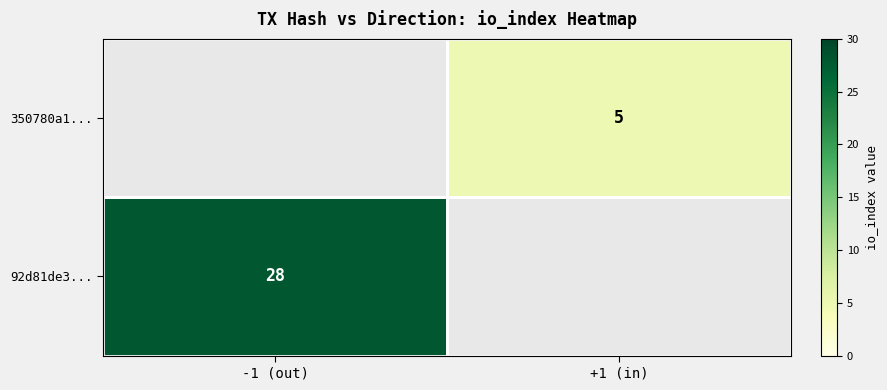

True or false: 92d81de3... has a value of 28 at -1 (out).

True